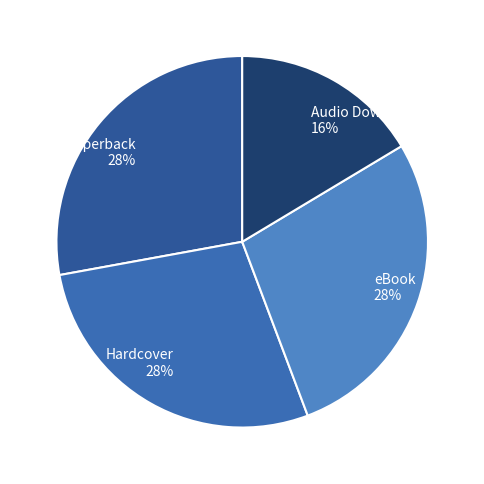

Which has a higher value, Audio Download 16% or eBook 28%?

eBook 28%